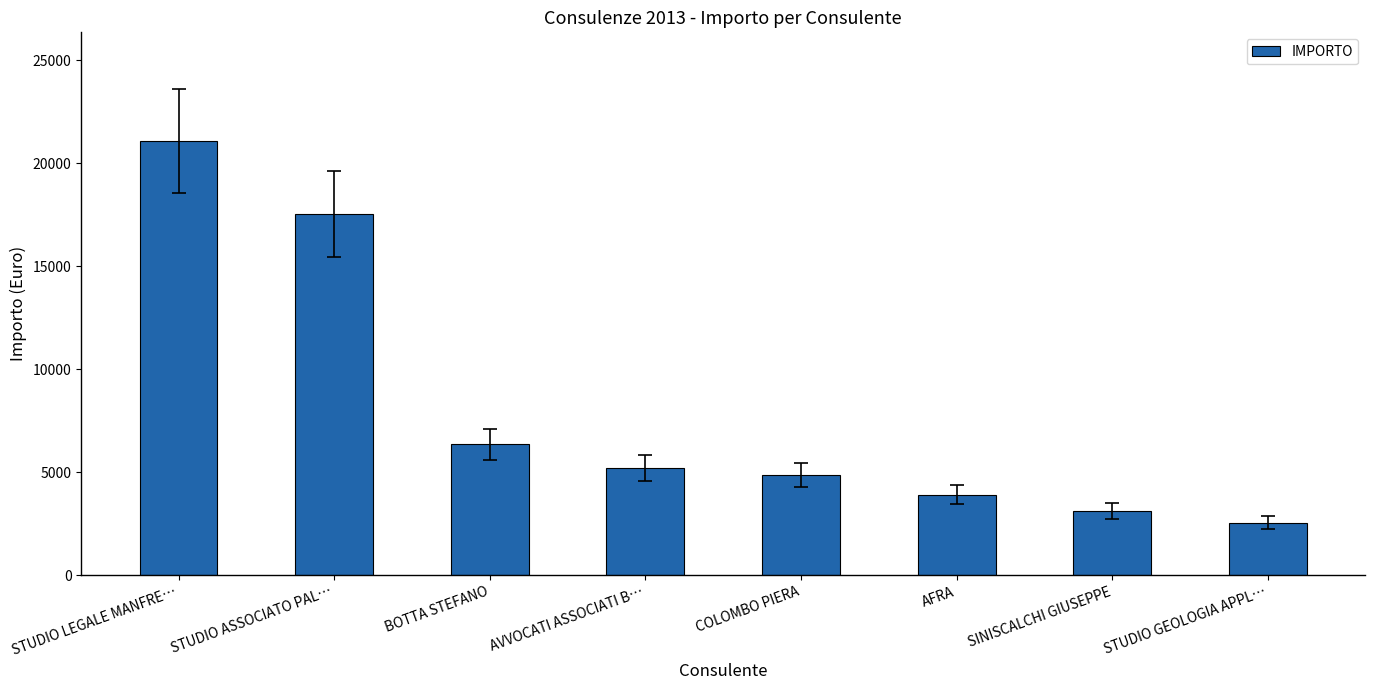

What is the change in value from AVVOCATI ASSOCIATI B… to STUDIO GEOLOGIA APPL…?

-2650.0